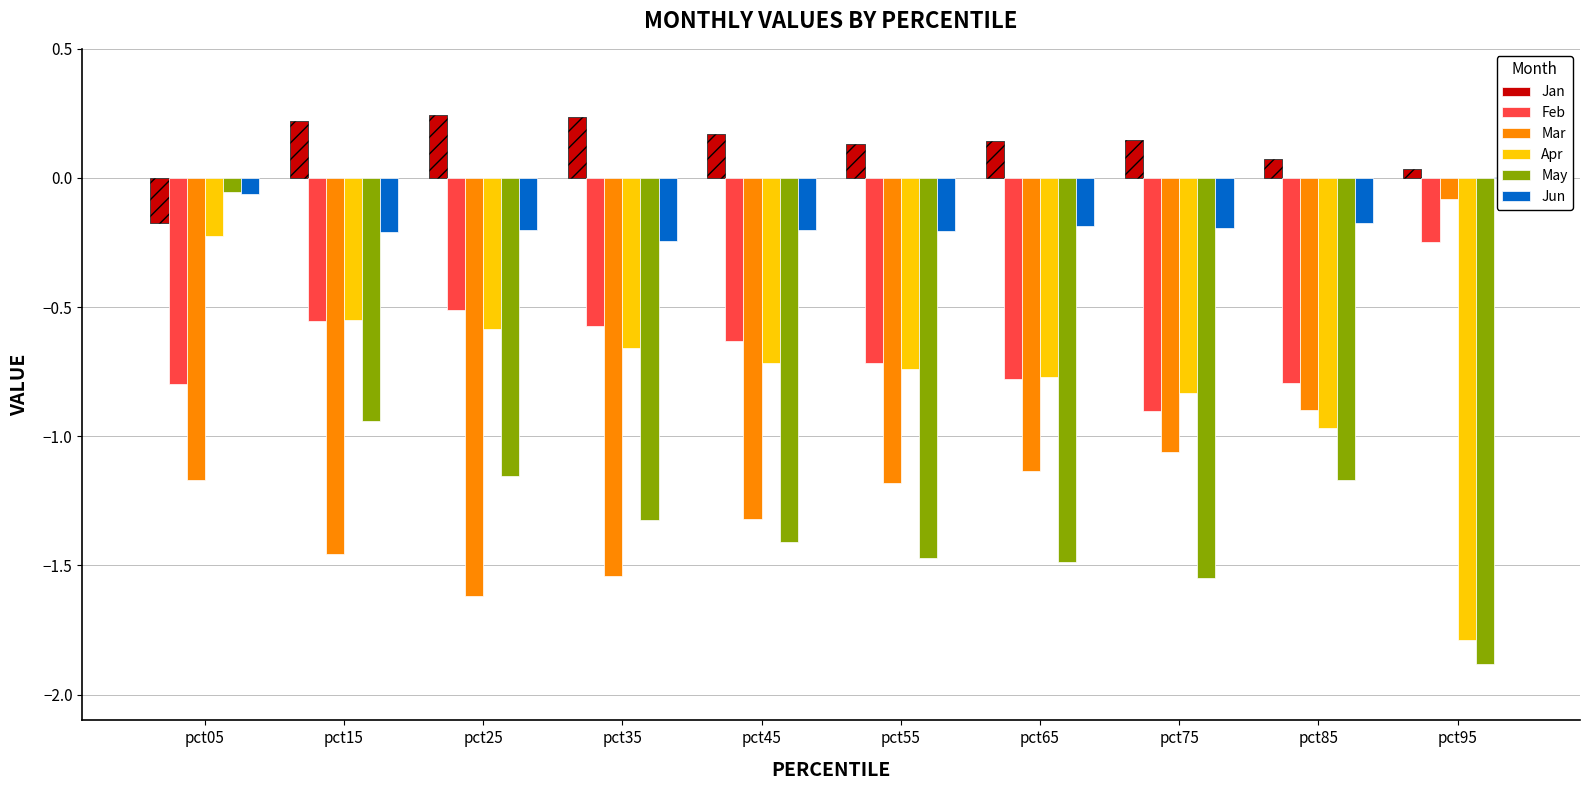

The value of Feb at pct65 is -0.8. True or false?

True